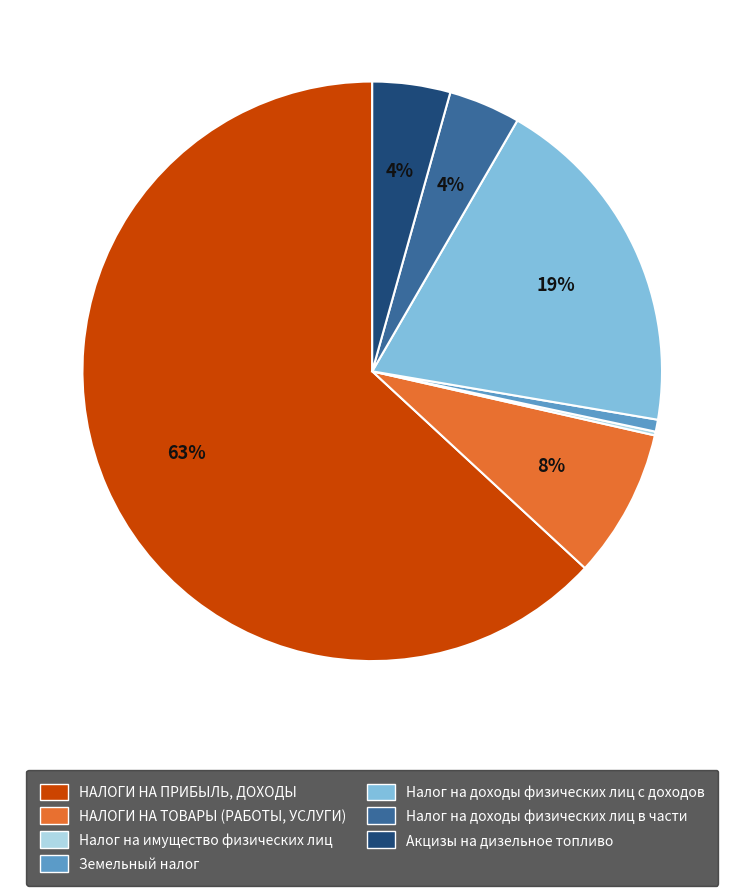

Is it true that Земельный налог is 1% of the pie?

True